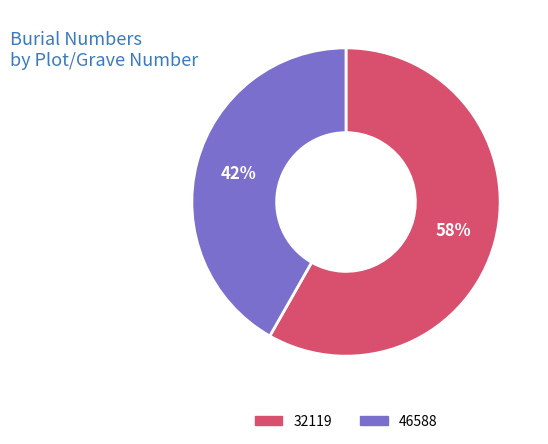

To the nearest percent, what is the difference between the 46588 and 32119 slice percentages?

16%